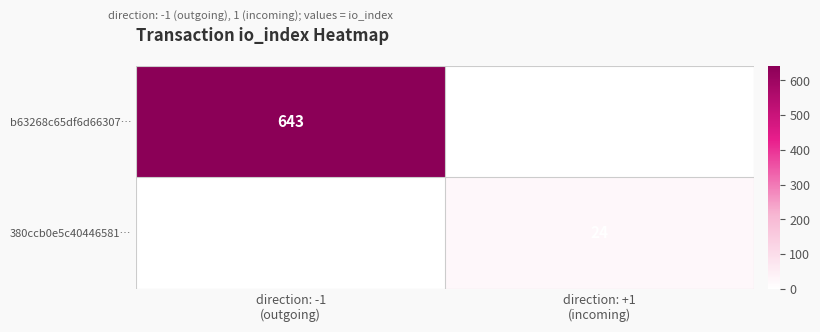

Which category has the lowest value in the 380ccb0e5c40446581… series?

direction: -1 (outgoing)